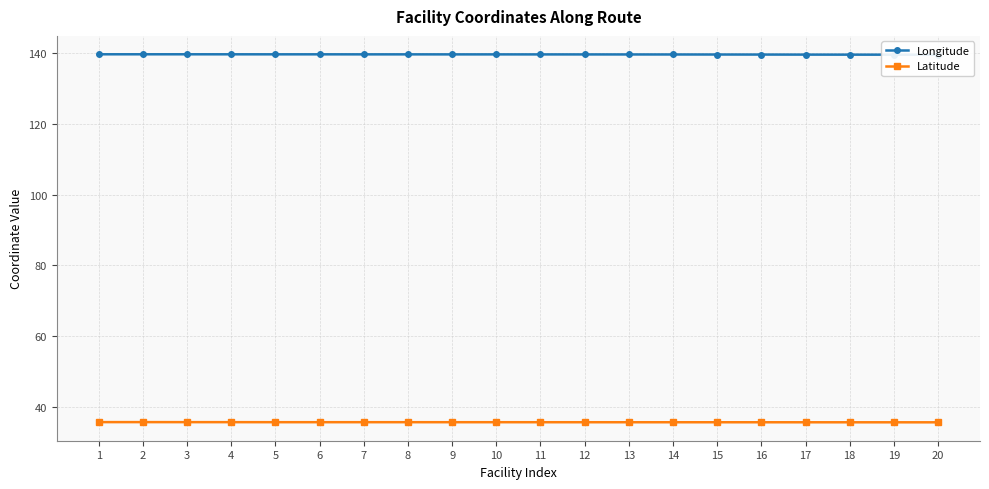

What is the total value across all series at 8?

175.3